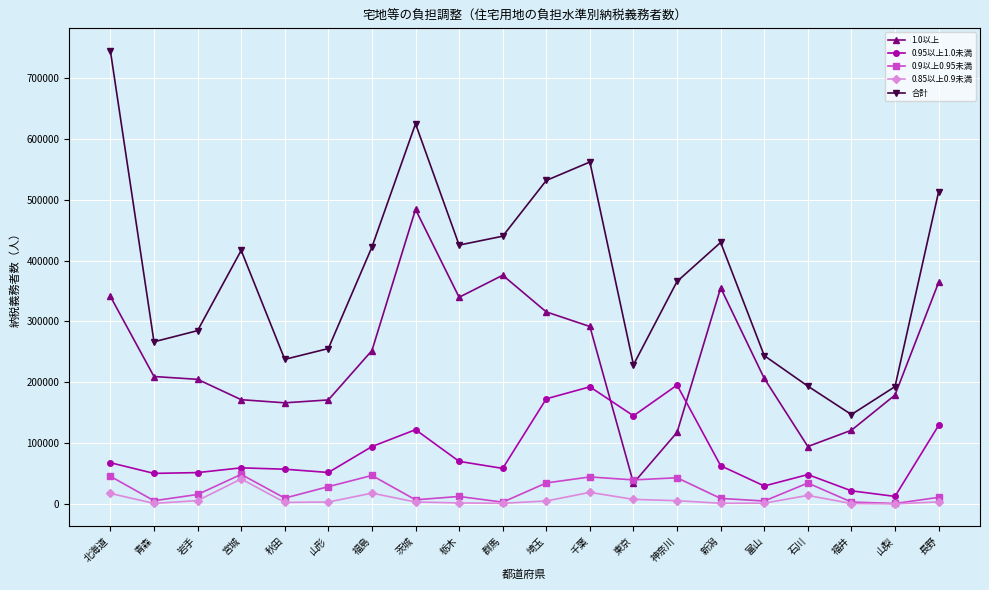

What is the difference between the highest and lowest values at 石川?

179576